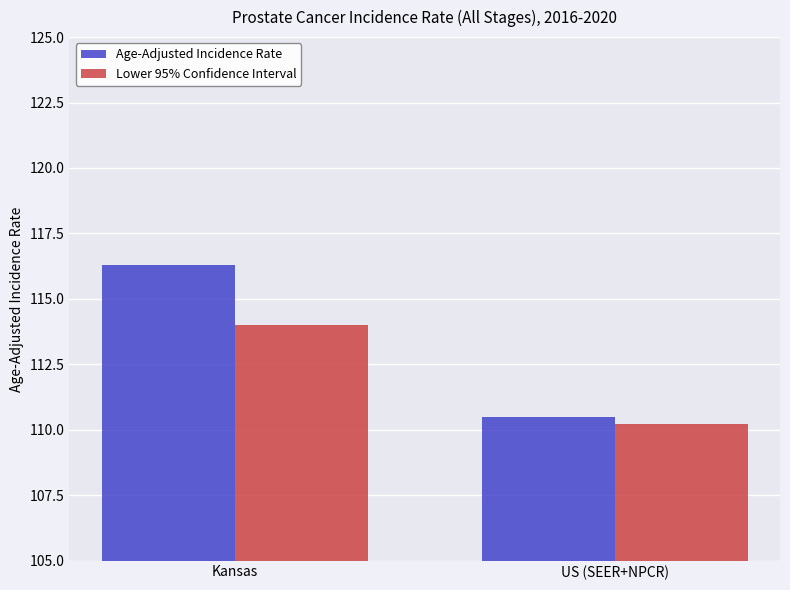

What is the difference between the maximum and minimum values in the Age-Adjusted Incidence Rate series?

5.8